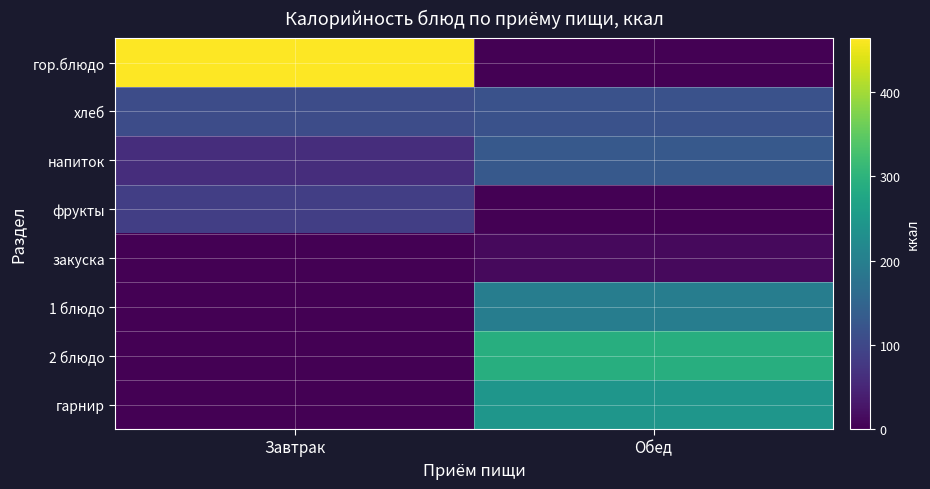

List the series in order of their peak value, lowest first.

закуска, фрукты, хлеб, напиток, 1 блюдо, гарнир, 2 блюдо, гор.блюдо